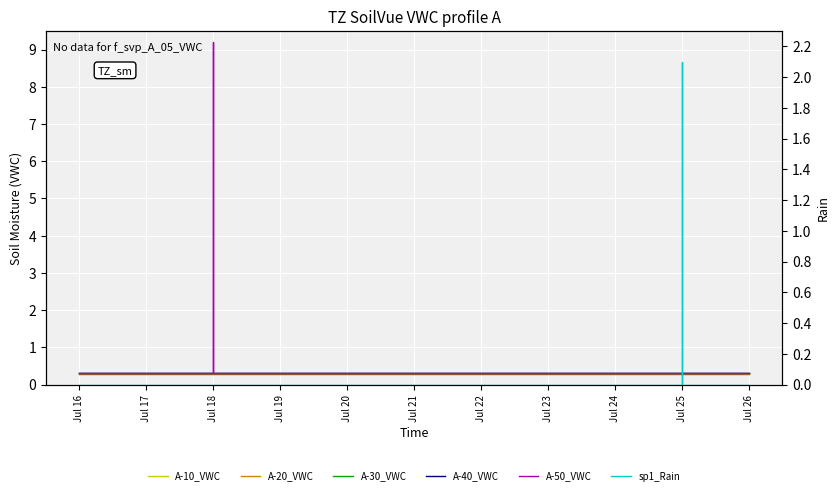

Is the value of A-40_VWC at Jul 26 greater than the value of A-10_VWC at Jul 24?

Yes